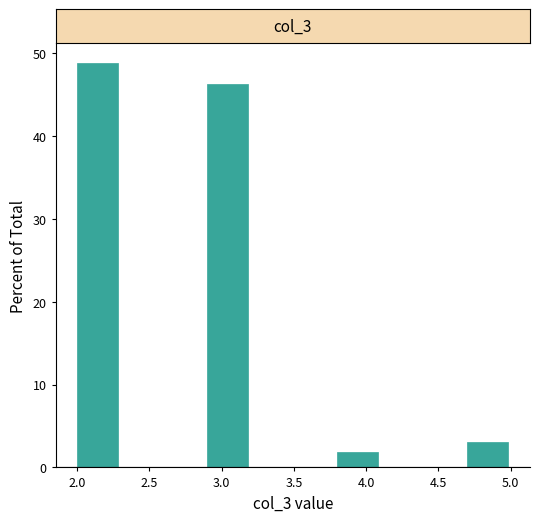

Reading left to right, transcribe this chart: for each bar, give the range it covers on the x-axis and its height. The values are not printed on the chart, so give them approximately, as read against the axis.

2.0 to 2.3: 49
2.3 to 2.6: 0
2.6 to 2.9: 0
2.9 to 3.2: 46
3.2 to 3.5: 0
3.5 to 3.8: 0
3.8 to 4.1: 2
4.1 to 4.4: 0
4.4 to 4.7: 0
4.7 to 5.0: 3